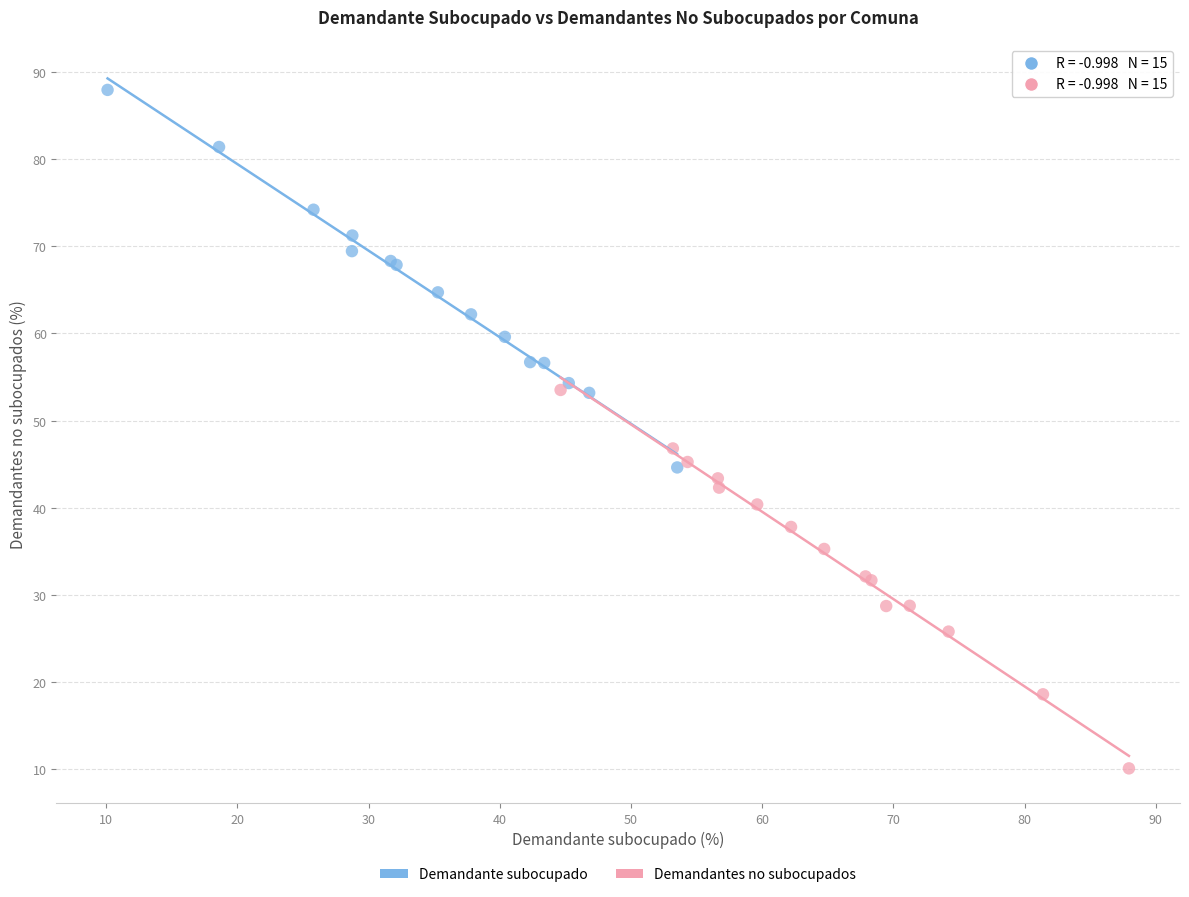

Which series reaches the minimum Y coordinate?

Demandantes no subocupados